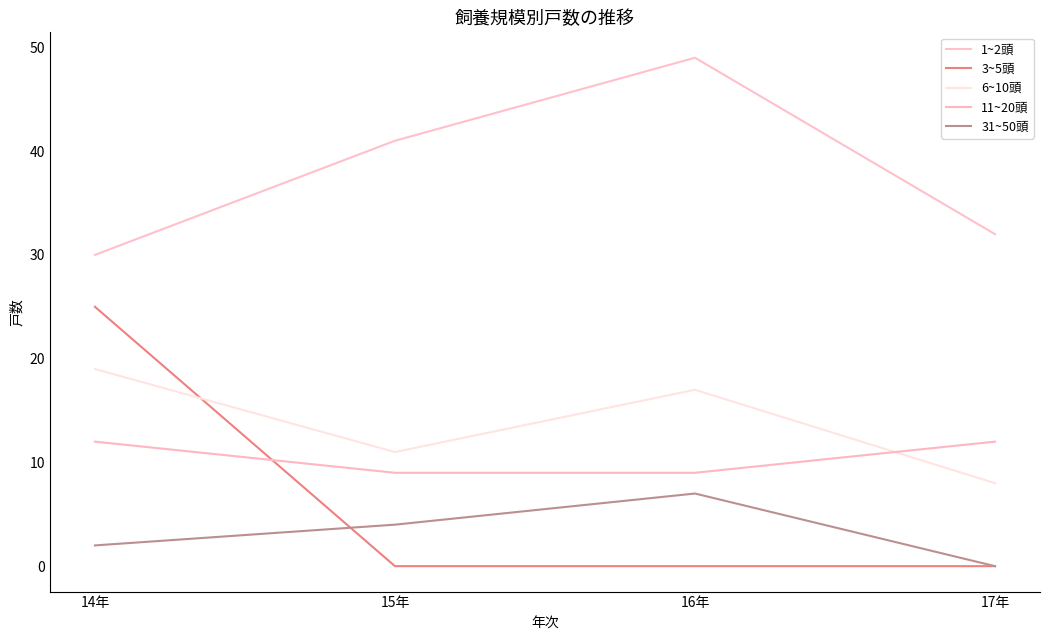

Is it true that 6~10頭 equals 3 at 17年?

False